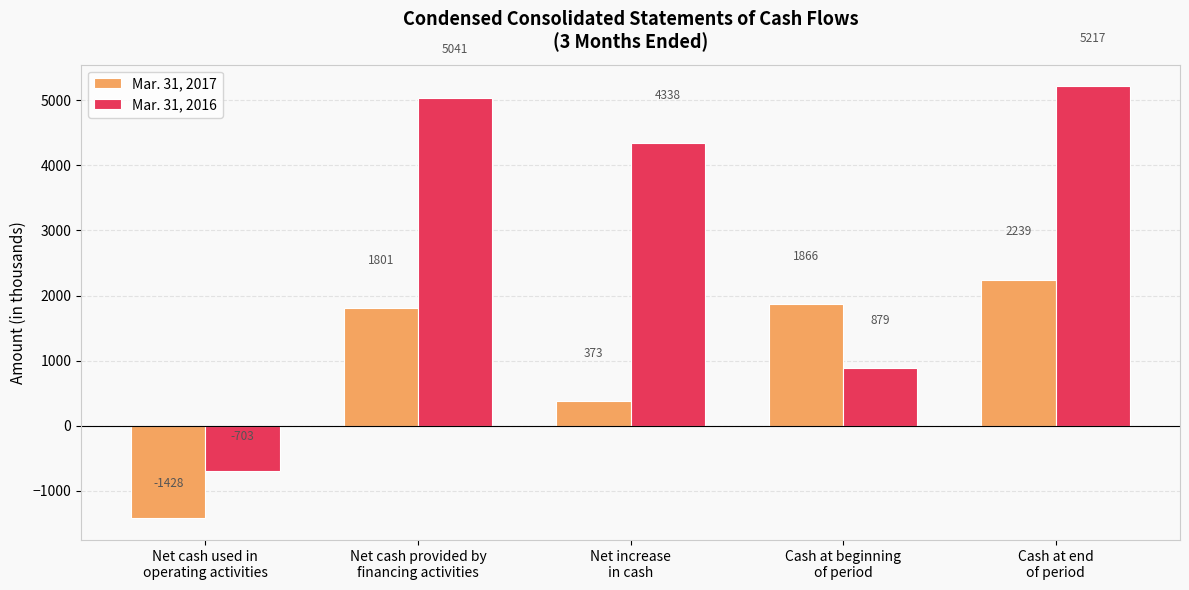

Is the value of Mar. 31, 2016 at Cash at beginning
of period greater than the value of Mar. 31, 2017 at Cash at beginning
of period?

No